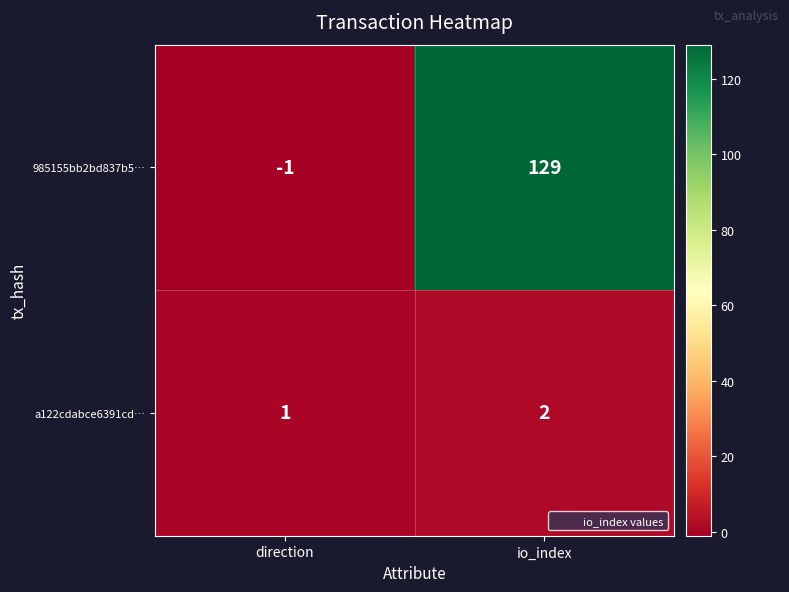

What is the total value across all series at io_index?

131